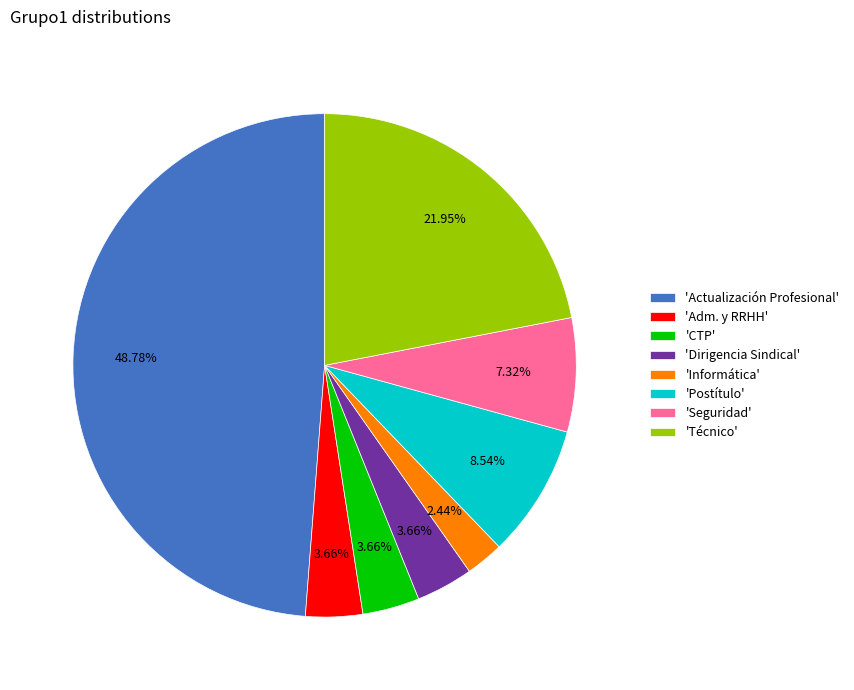

What is the ratio of the value at 'Actualización Profesional' to the value at 'Informática'?

20.0